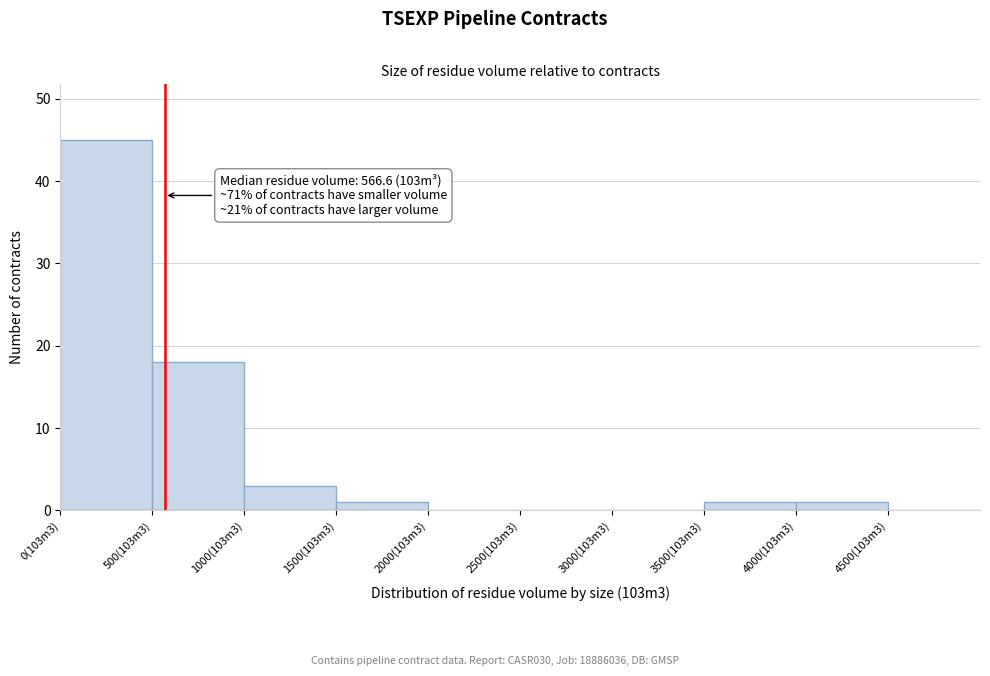

Reading right to left, transcribe all the data shown in this chart.

4500(103m3)=0	4000(103m3)=1	3500(103m3)=1	3000(103m3)=0	2500(103m3)=0	2000(103m3)=0	1500(103m3)=1	1000(103m3)=3	500(103m3)=18	0(103m3)=45